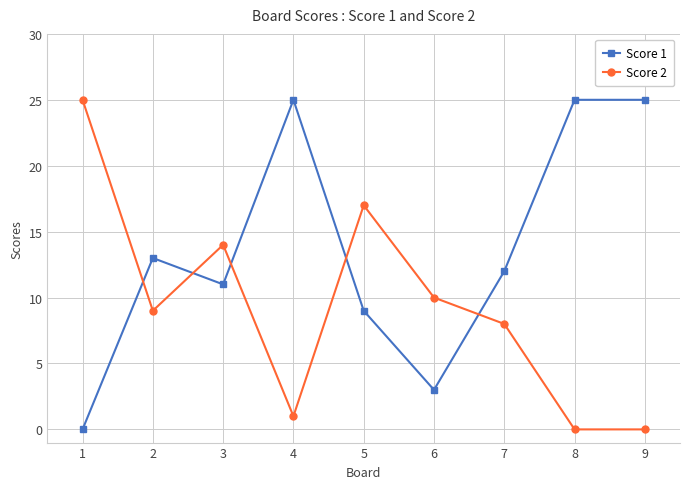

List the series in order of their overall mean, lowest first.

Score 2, Score 1